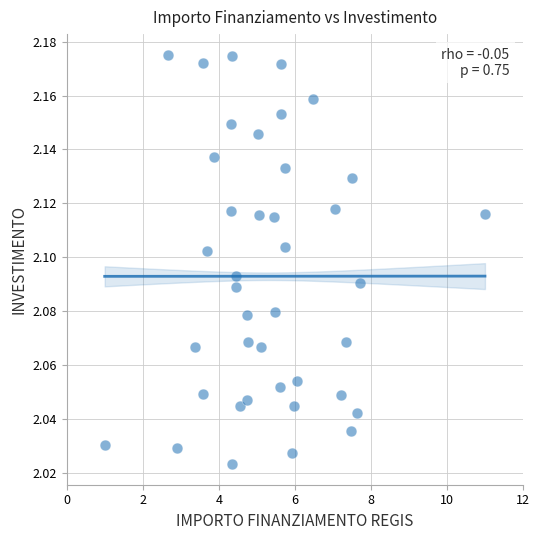

What is the range of X values (max minus min)?

10.0